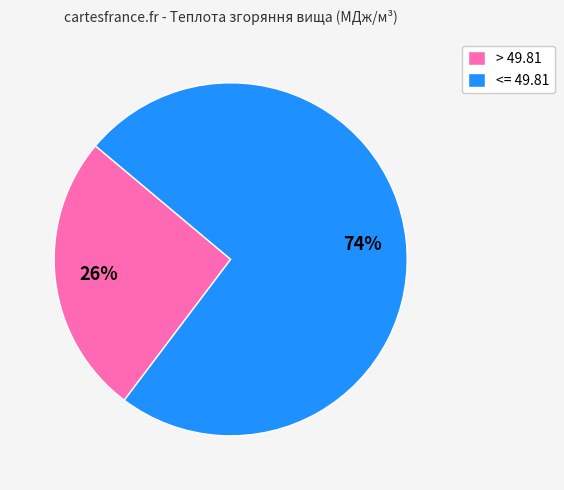

Count the number of slices in the pie.

2